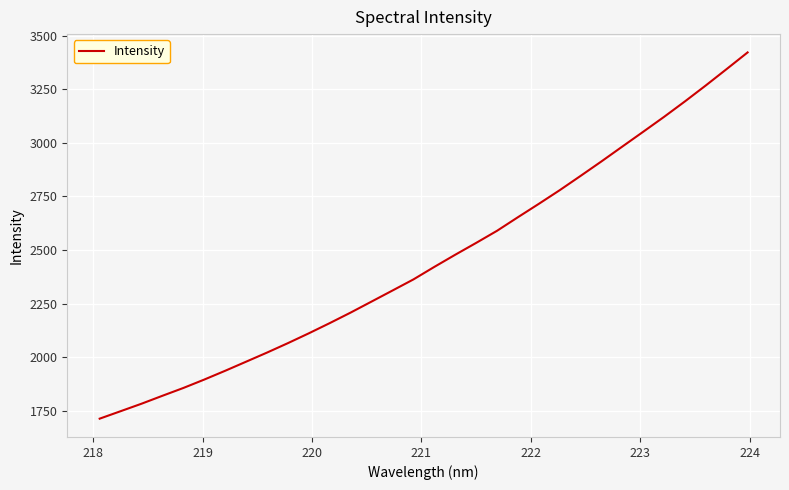

What is the maximum value shown in the chart?

3421.4